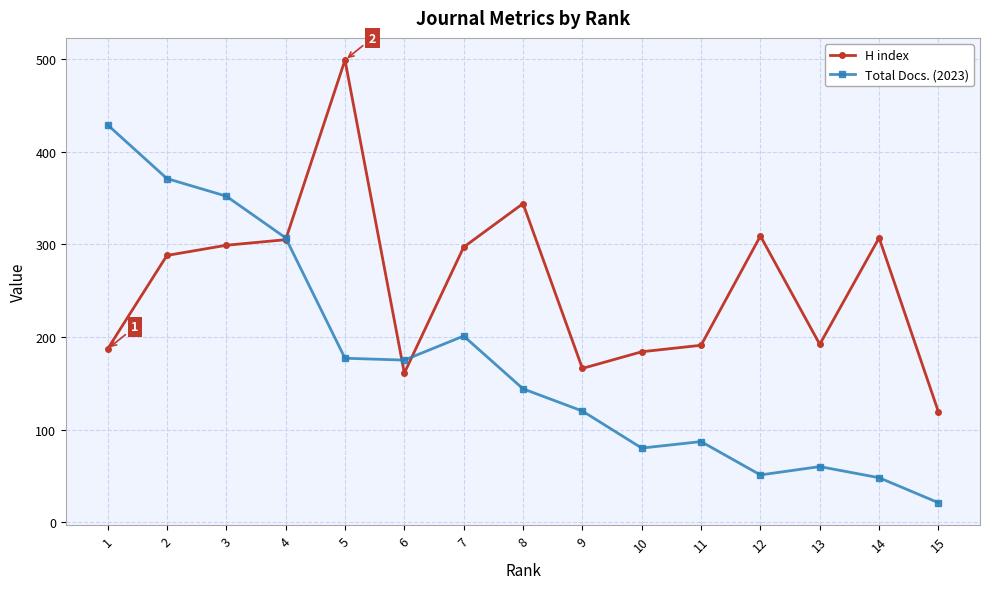

What is the spread (max minus min) of values at 11?

104